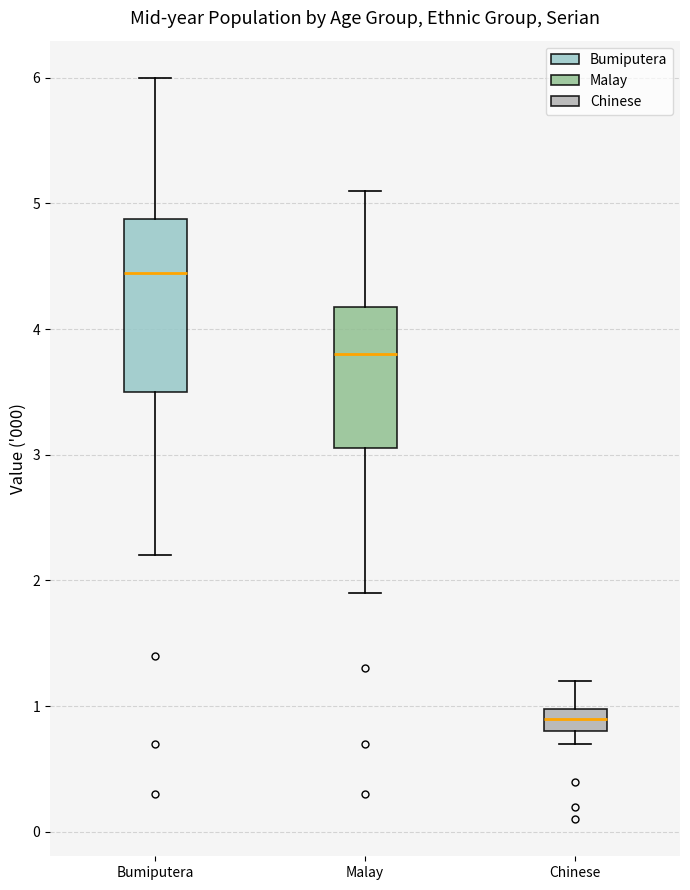

Where does the lower whisker of the box for Bumiputera end on the y-axis? The values are not printed on the chart, so give them approximately, as read against the axis.

2.2